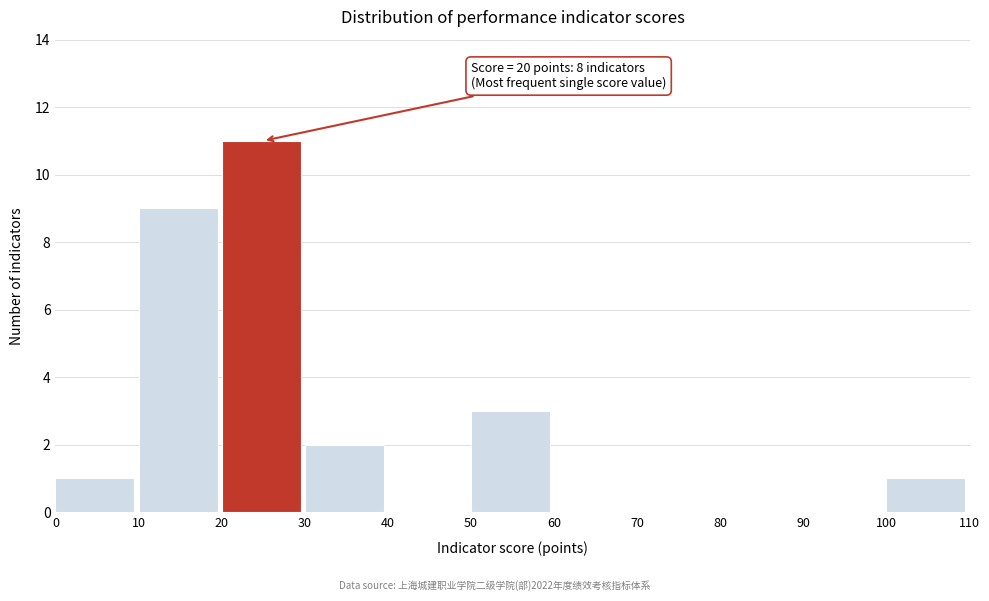

Which range on the x-axis has the tallest bar?

20 to 30